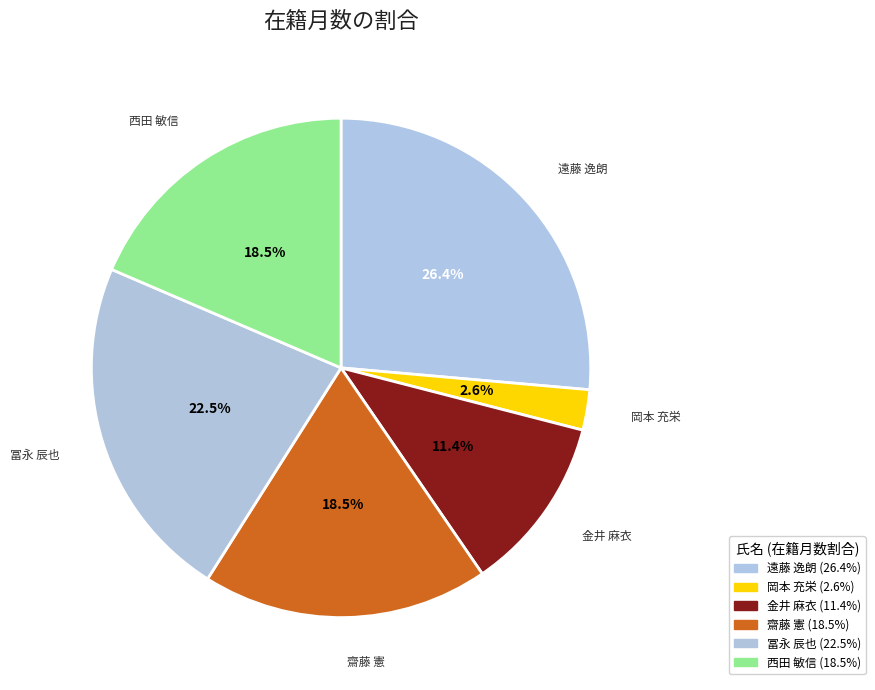

True or false: 西田 敏信 accounts for 5% of the total.

False